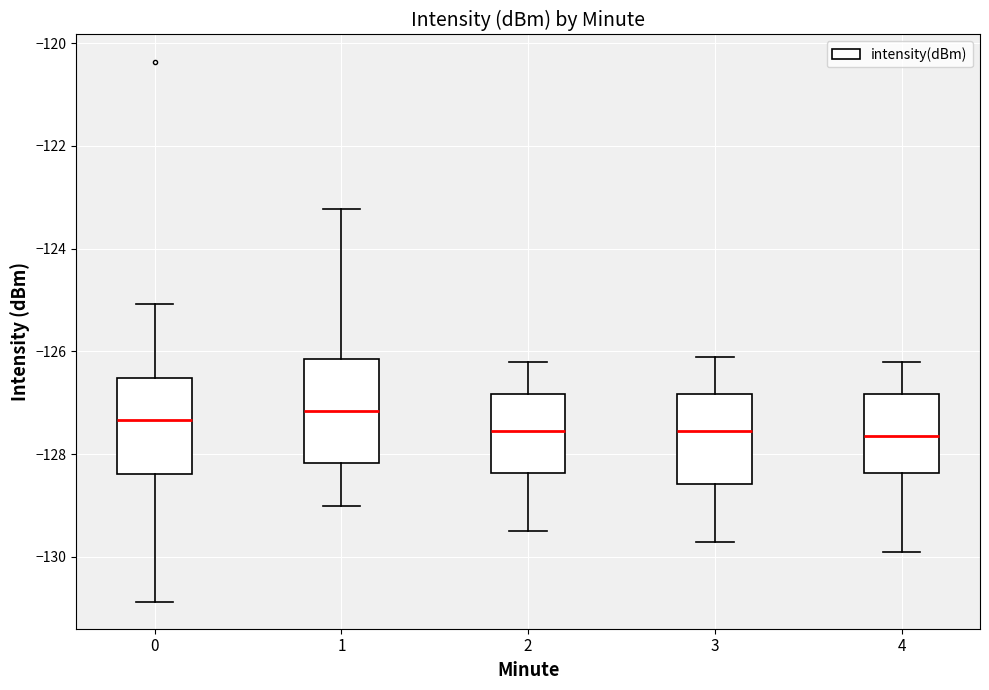

Reading left to right, read every box against the y-axis: the position of its median line, the range the box covers, and the ends of its whiskers. The values are not printed on the chart, so give them approximately, as read against the axis.

0: median -127.4, box -128.4 to -126.6, whiskers -130.8 to -125.0
1: median -127.2, box -128.2 to -126.2, whiskers -129.0 to -123.2
2: median -127.6, box -128.4 to -126.8, whiskers -129.4 to -126.2
3: median -127.6, box -128.6 to -126.8, whiskers -129.6 to -126.0
4: median -127.6, box -128.4 to -126.8, whiskers -129.8 to -126.2